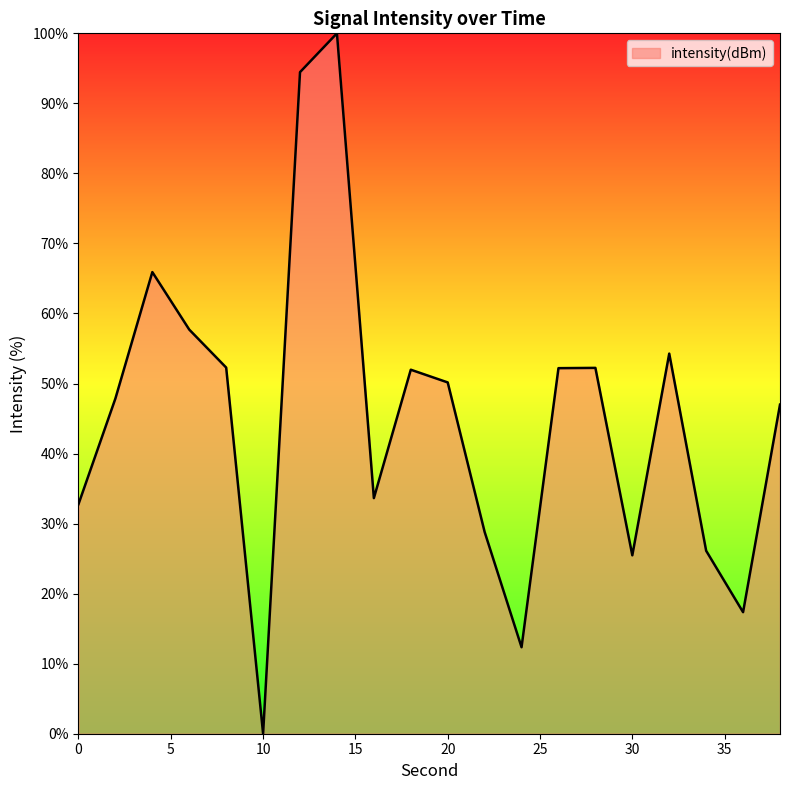

What is the greatest value displayed?

100.0